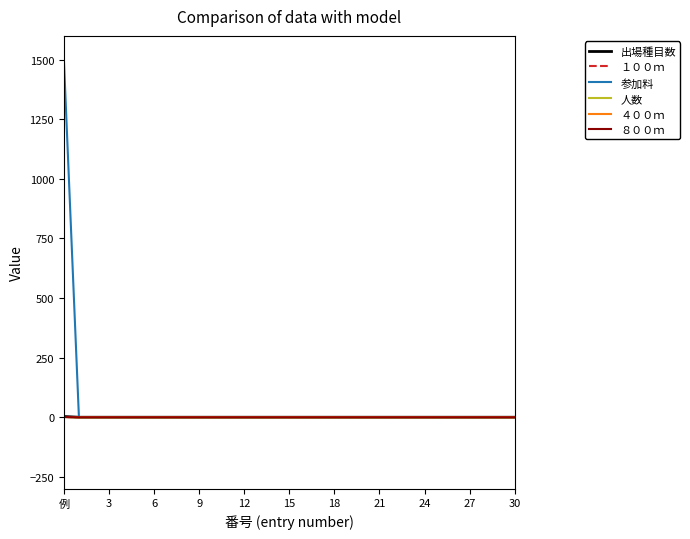

Does the chart display data point markers on the line(s)?

No